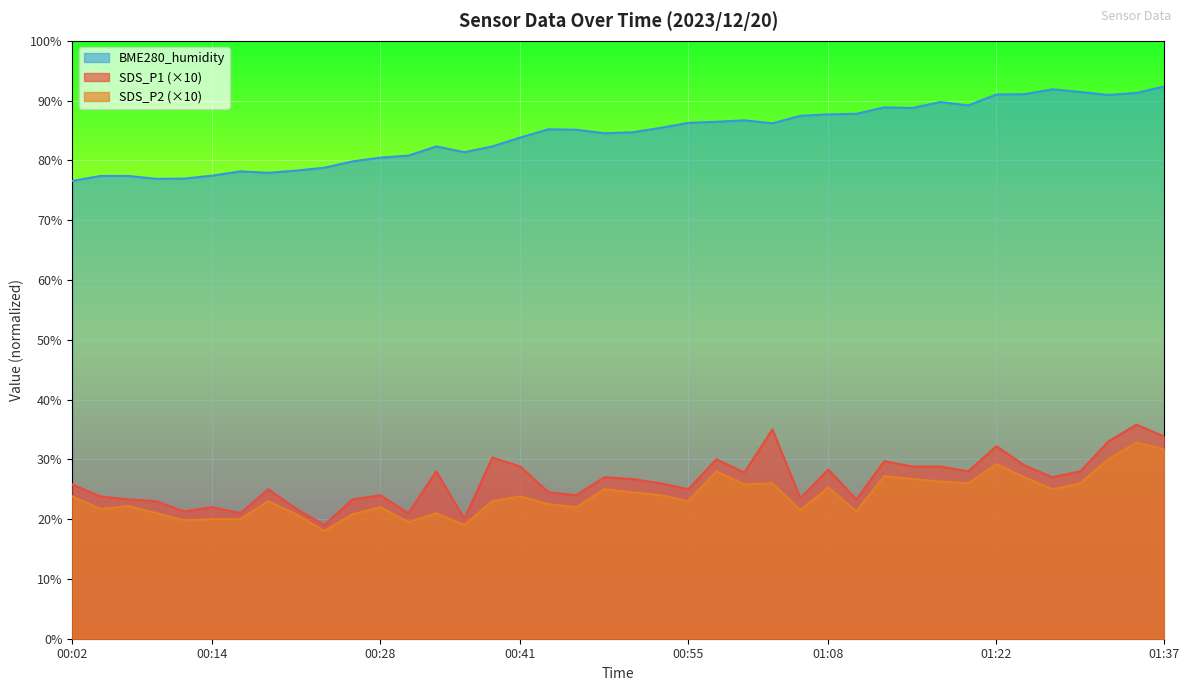

What is the sum of the BME280_humidity values at 01:27 and 01:13?

180.8